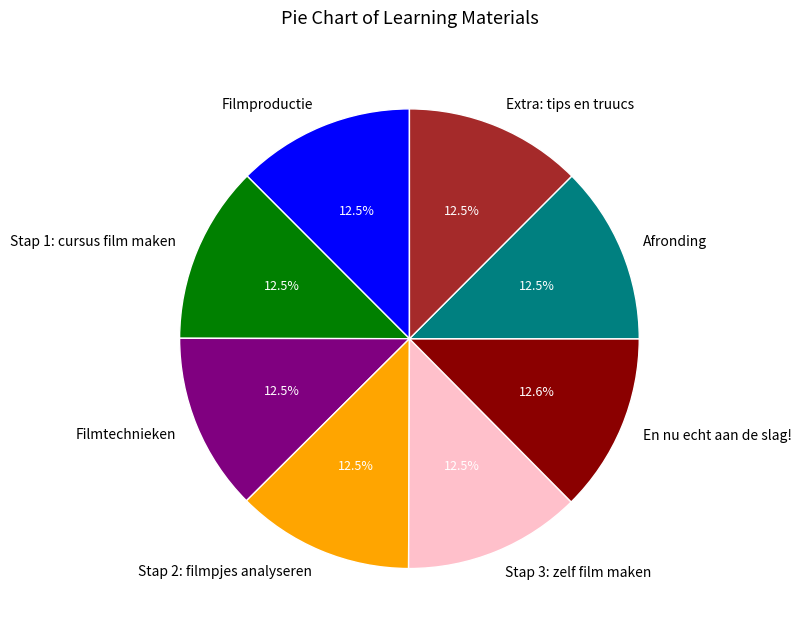

The Filmtechnieken slice represents 1% of the pie. True or false?

False